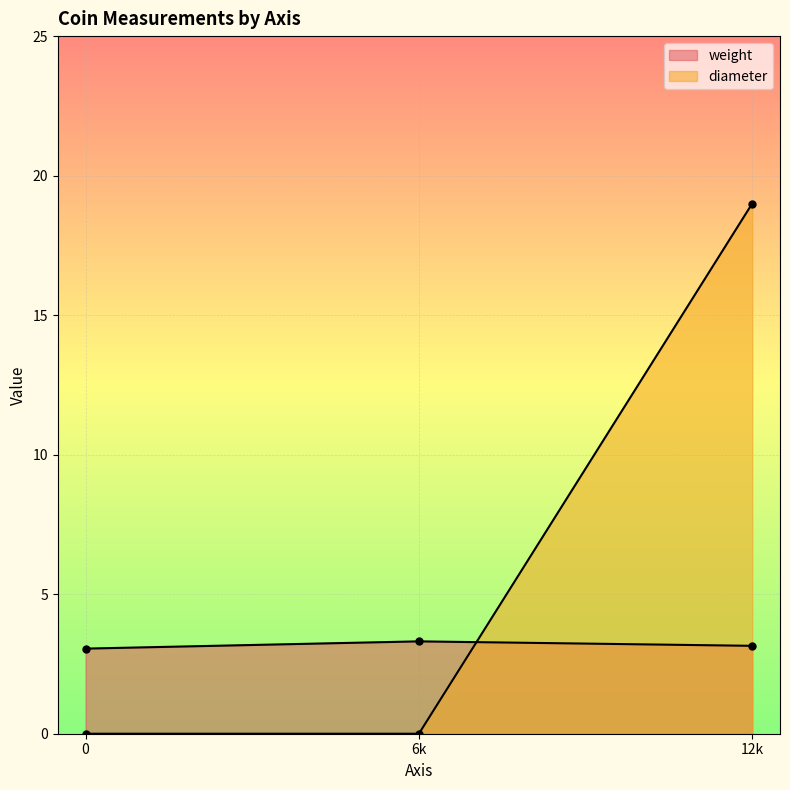

How many lines are shown in the chart?

2